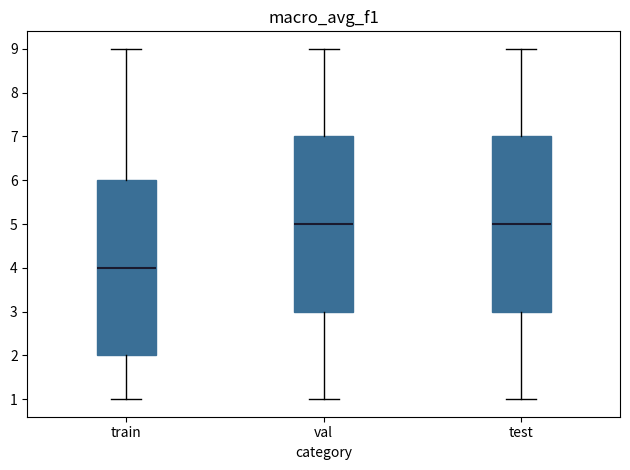

Where is the upper edge of the box for train on the y-axis? The values are not printed on the chart, so give them approximately, as read against the axis.

6